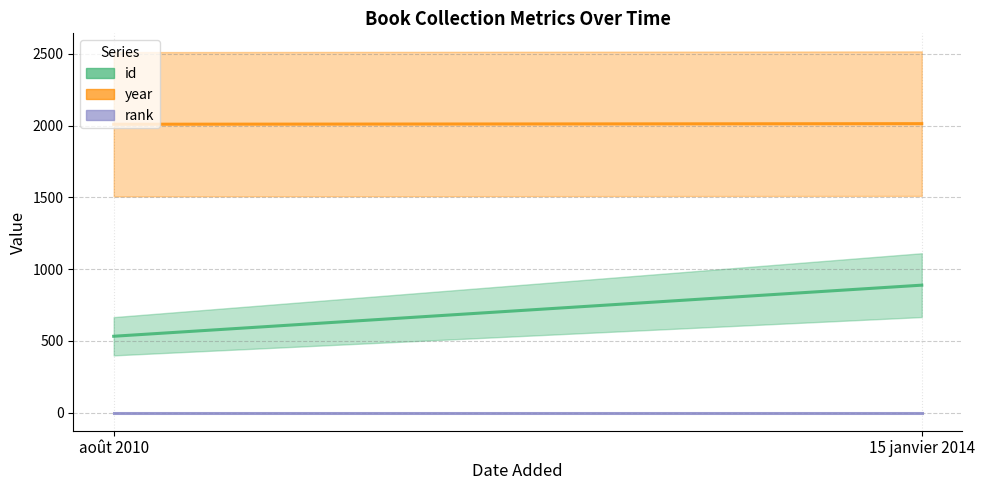

How many lines are shown in the chart?

3